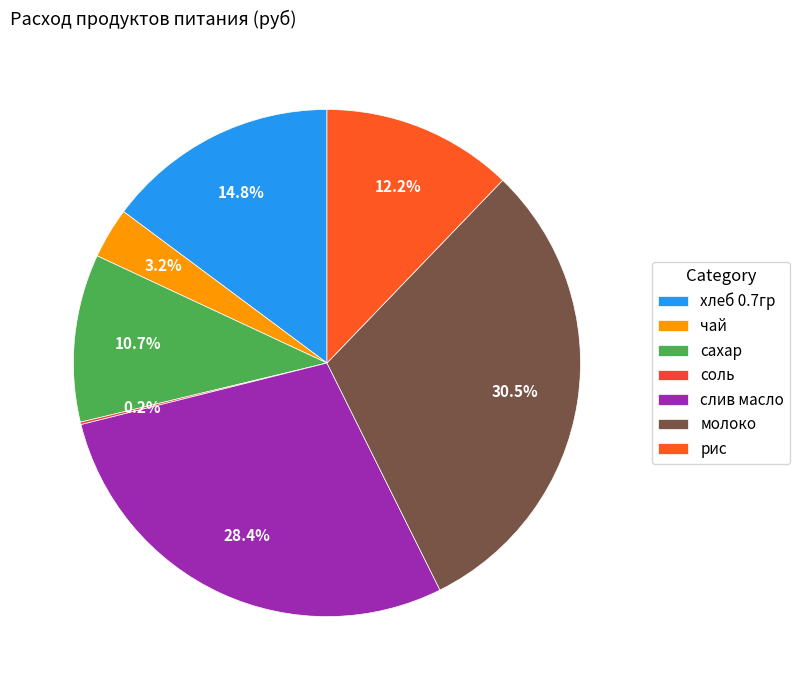

Does рис represent more than half of the total?

No